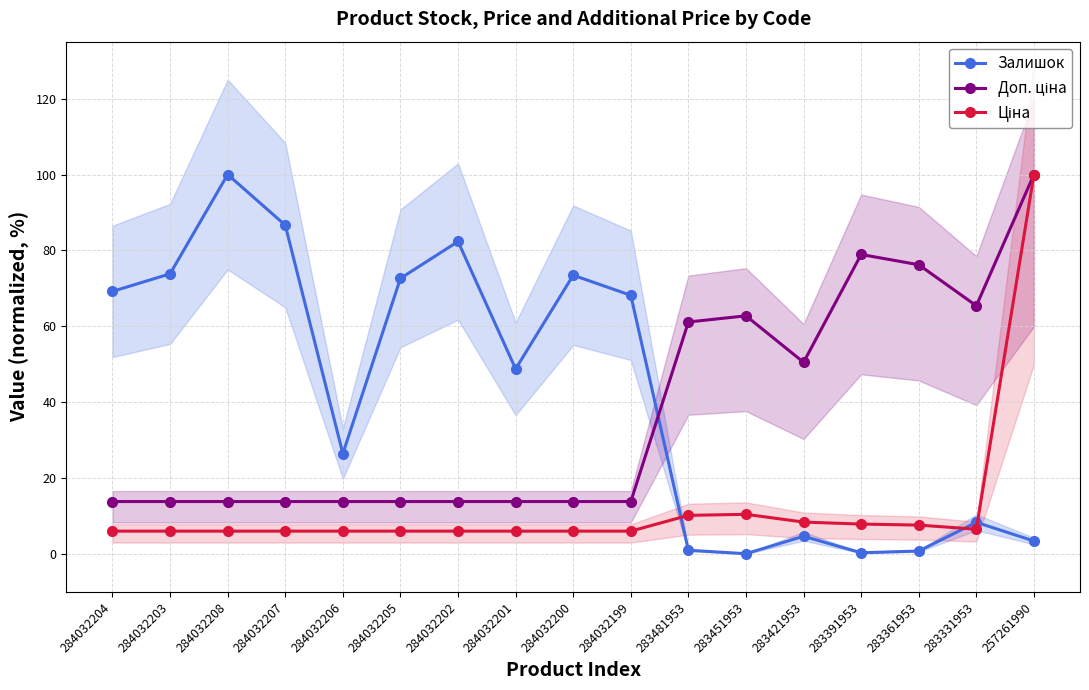

Which series has the widest spread of values?

Залишок